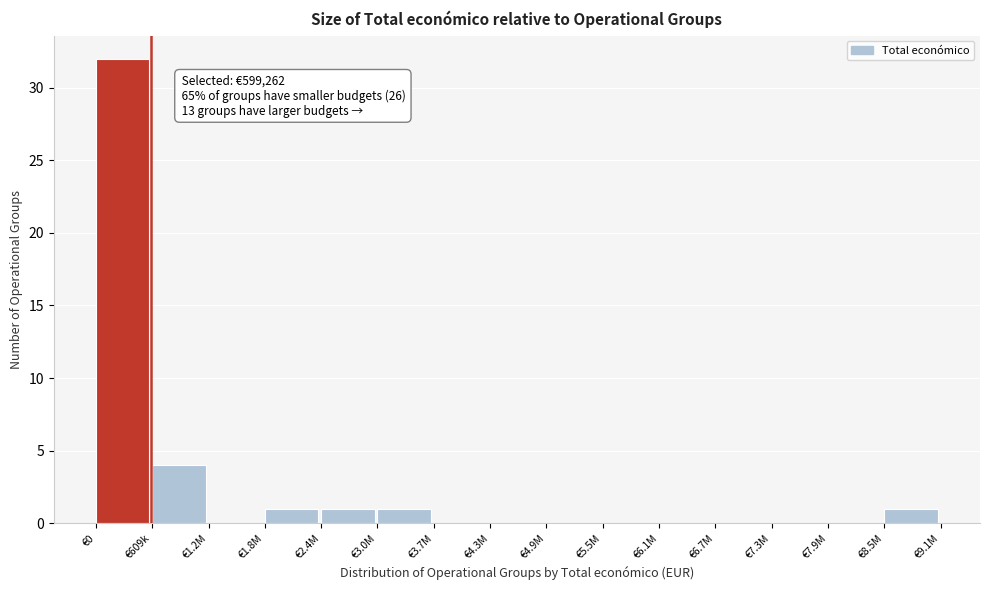

Reading right to left, extract all data points from this chart.

€8.5M=1	€7.9M=0	€7.3M=0	€6.7M=0	€6.1M=0	€5.5M=0	€4.9M=0	€4.3M=0	€3.7M=0	€3.0M=1	€2.4M=1	€1.8M=1	€1.2M=0	€609k=4	€0=32